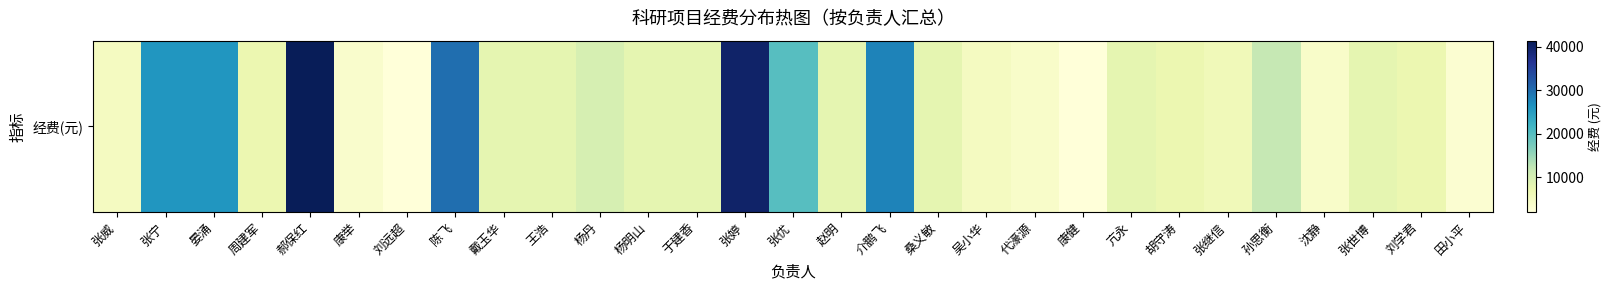

How many data points are less than 8000?

12